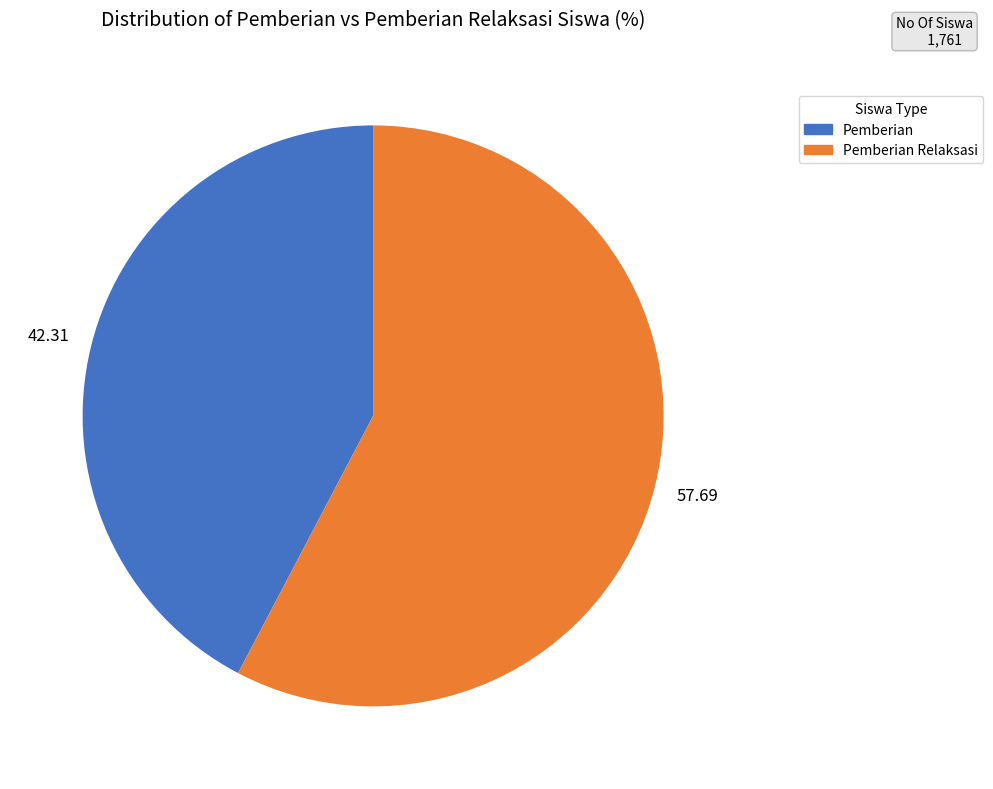

Does any single category account for the majority?

Yes